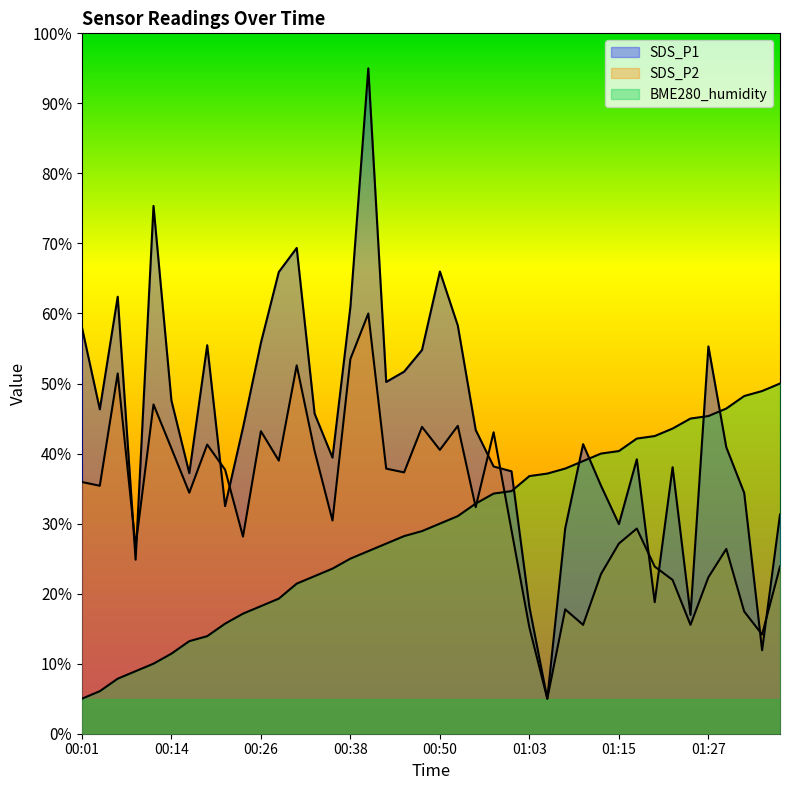

At which label is SDS_P1 closest to 50?

00:43